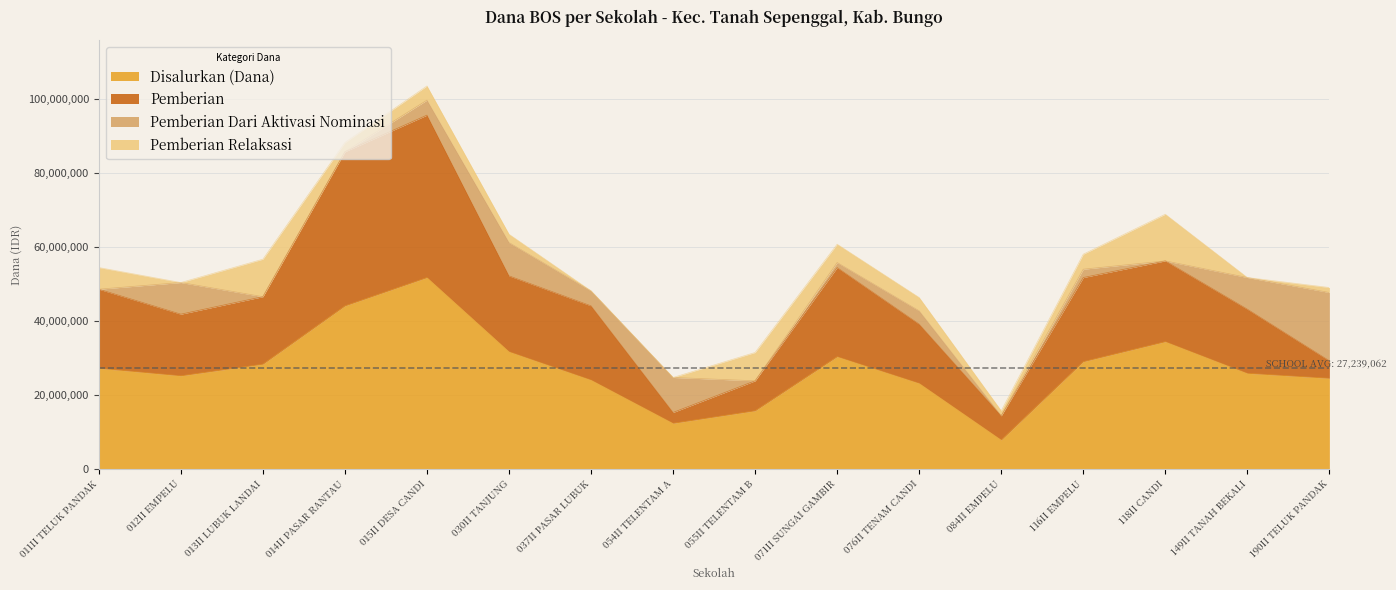

Is it true that Disalurkan (Dana) equals 13076837 at 084II EMPELU?

False